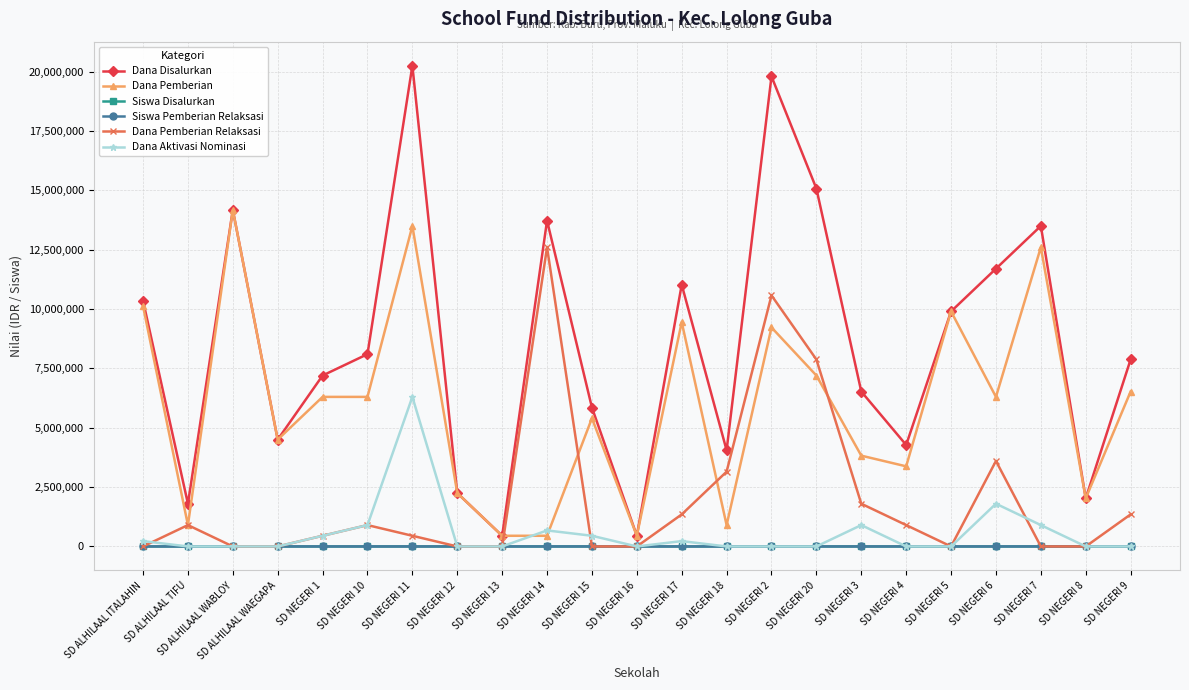

The value of Dana Pemberian at SD NEGERI 20 is 3030050. True or false?

False